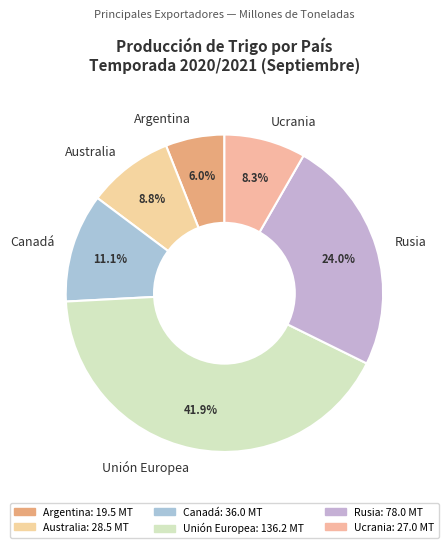

To the nearest percent, what is the difference between the Rusia and Canadá slice percentages?

13%